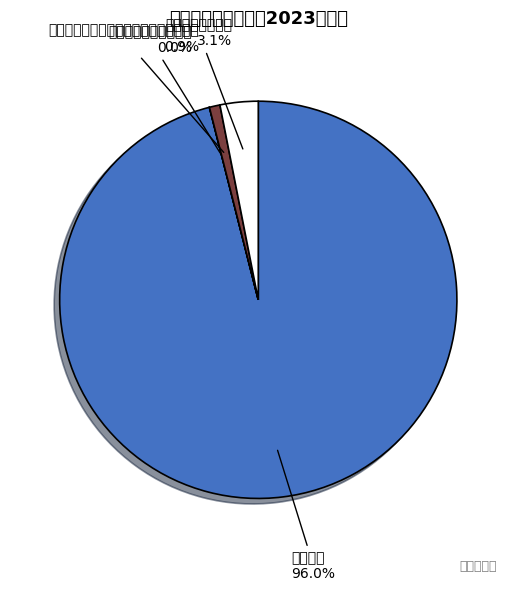

Rank the categories by value from lowest to highest.

其他公路水路运输支出, 车辆购置税用于公路等基础设施建设支出, 政府还贷公路养护, 公路养护